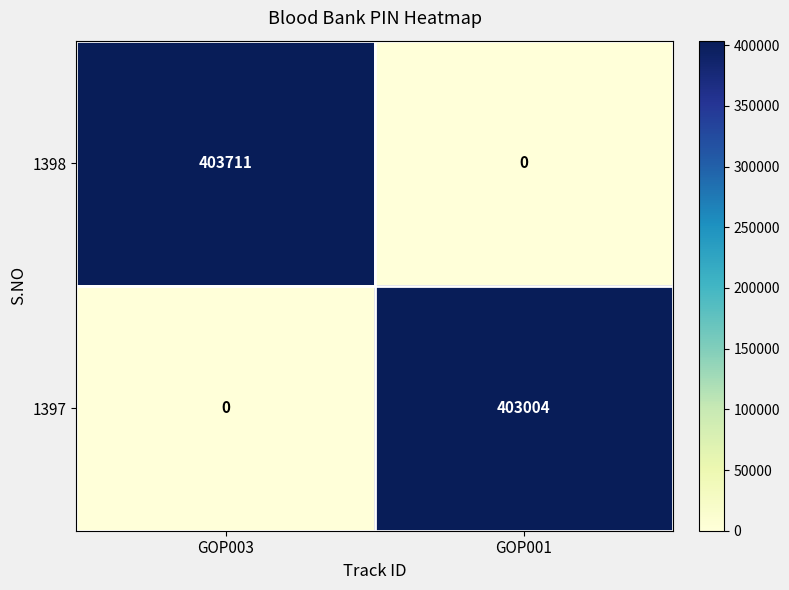

At which category does the chart reach its peak across all series?

GOP003